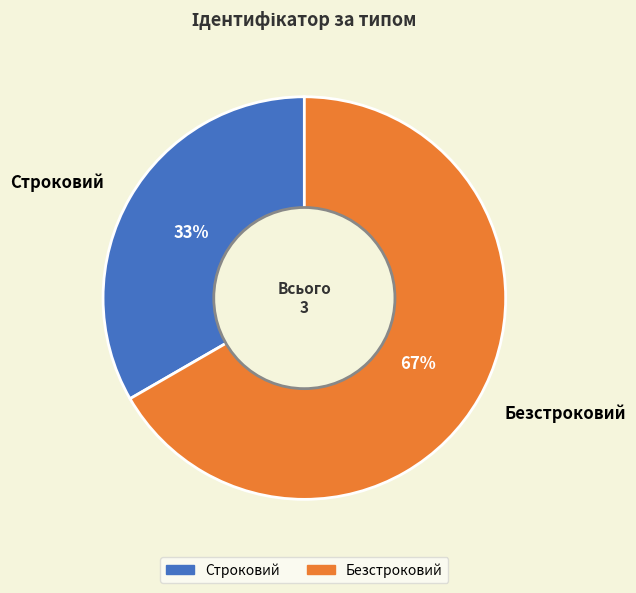

To the nearest percent, what is the average slice percentage?

50%